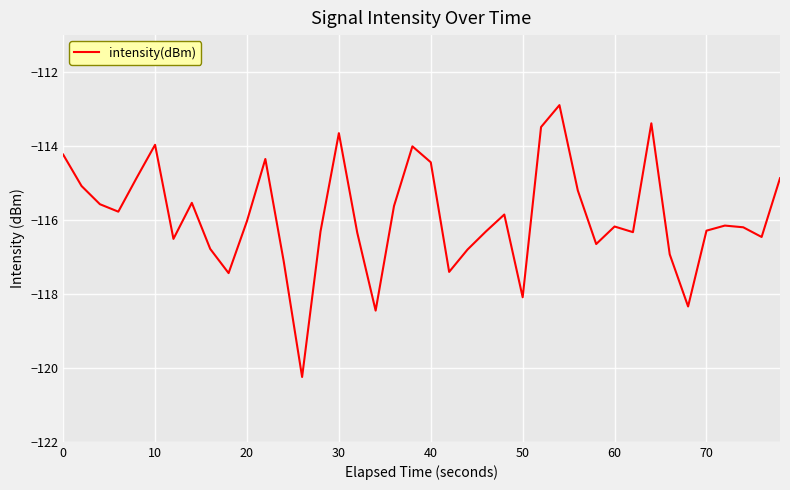

What is the difference between the maximum and minimum values?

7.4